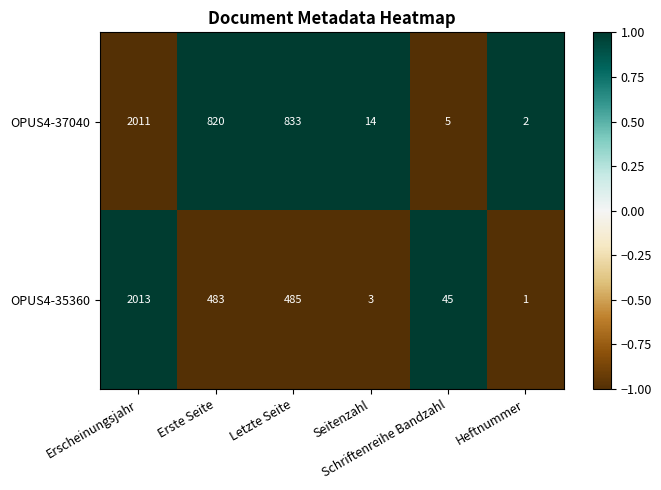

How many distinct data groups are displayed?

2